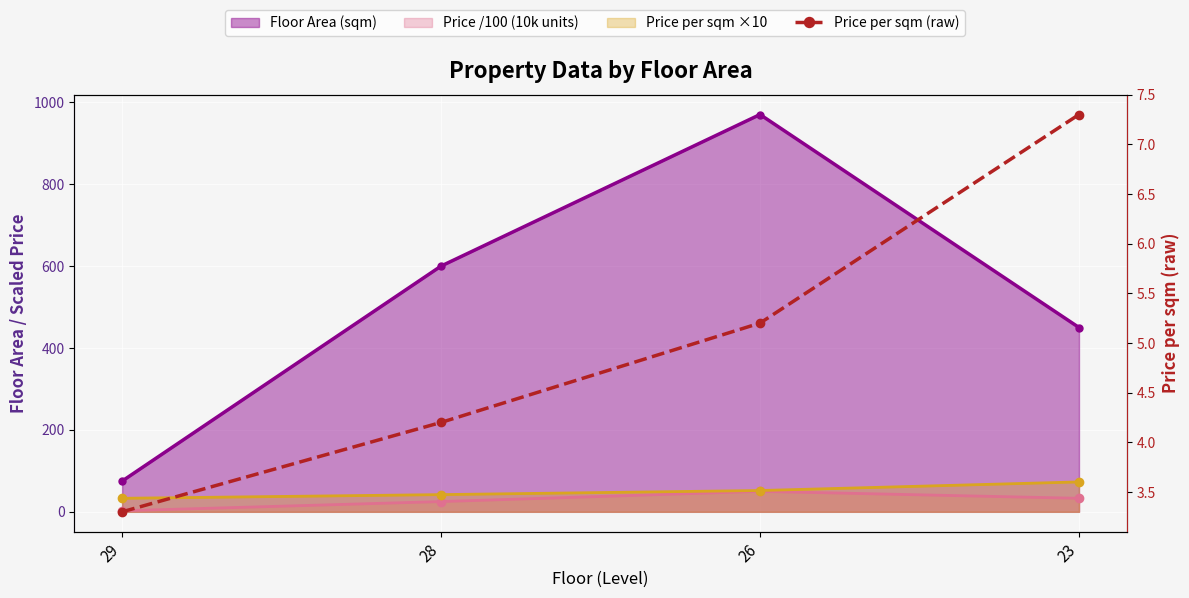

How many values exceed 5?

2